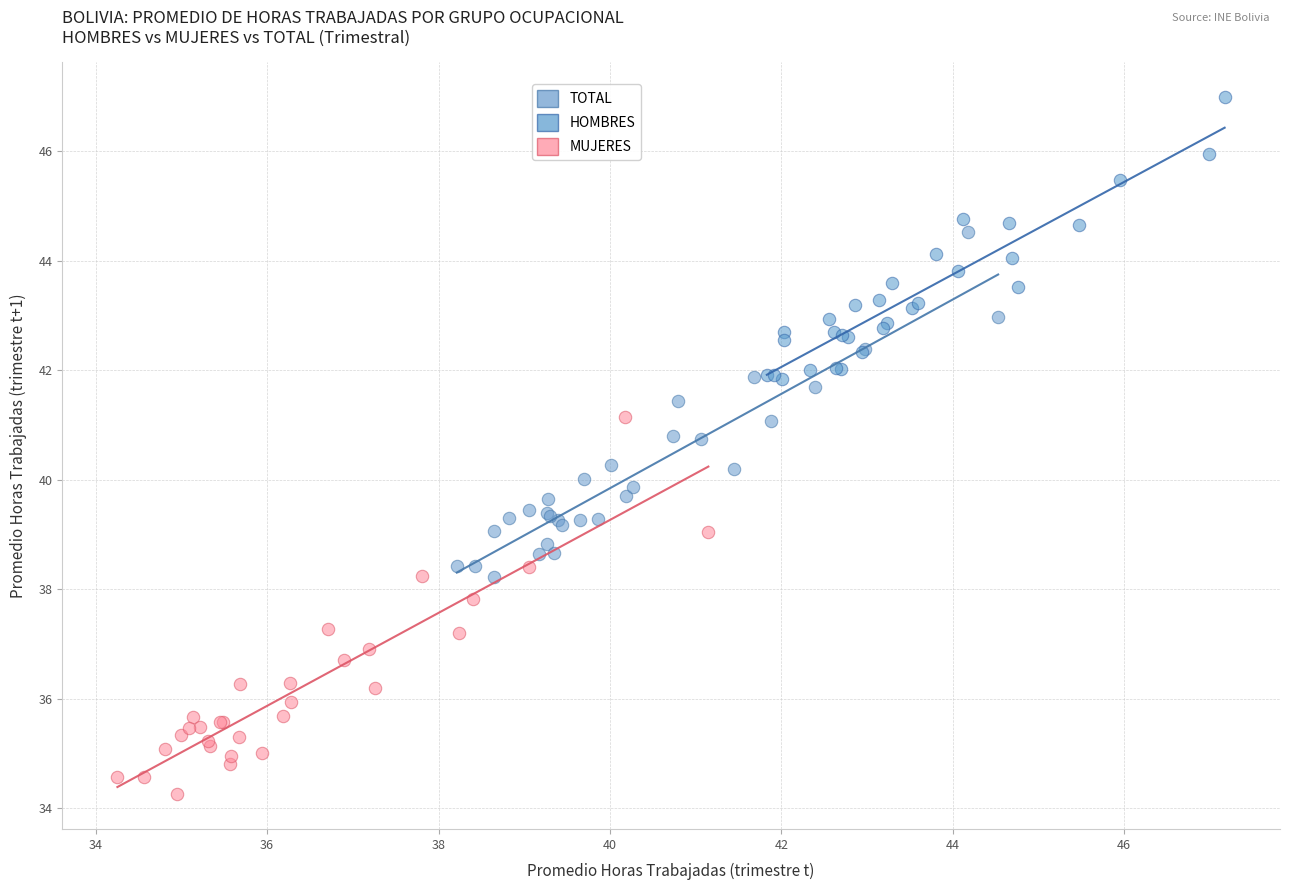

Which series contains the lowest Y value?

MUJERES